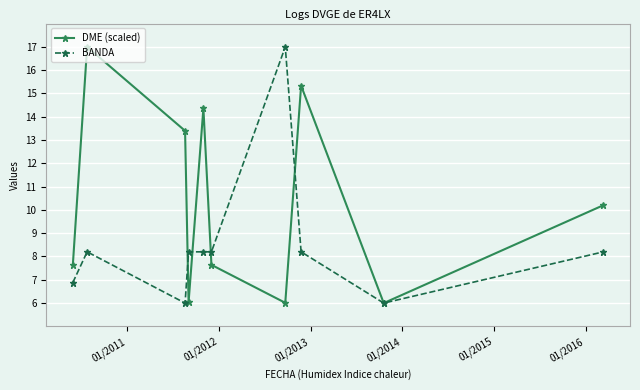

Rank the series by their average value, from lowest to highest.

BANDA, DME (scaled)